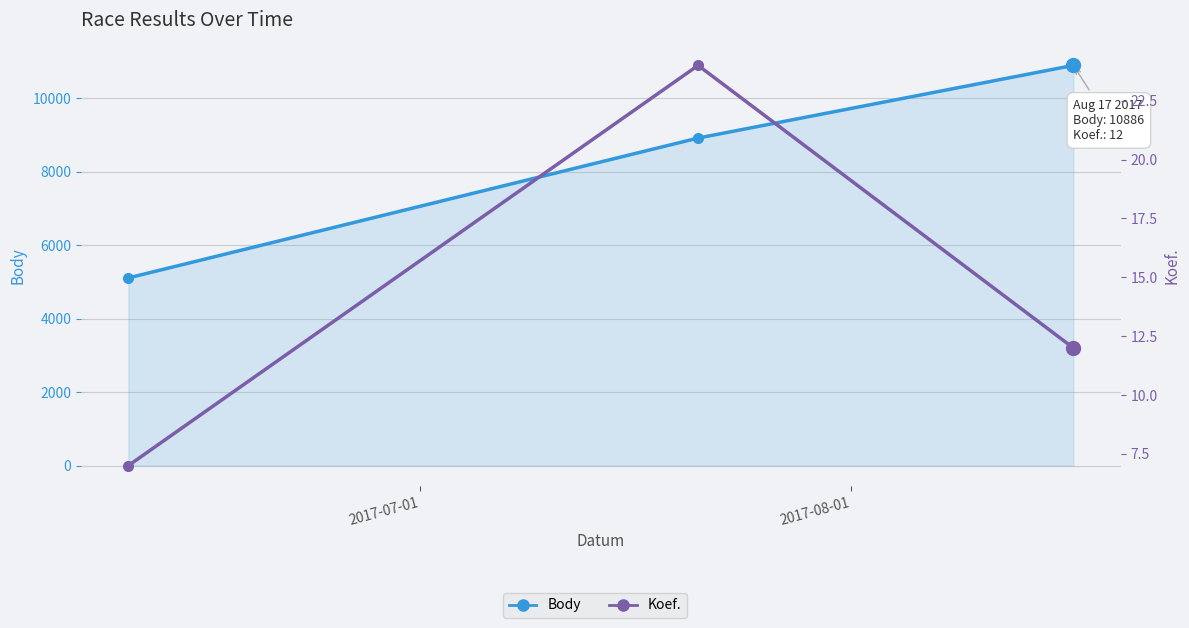

How many data points does each series have?

3